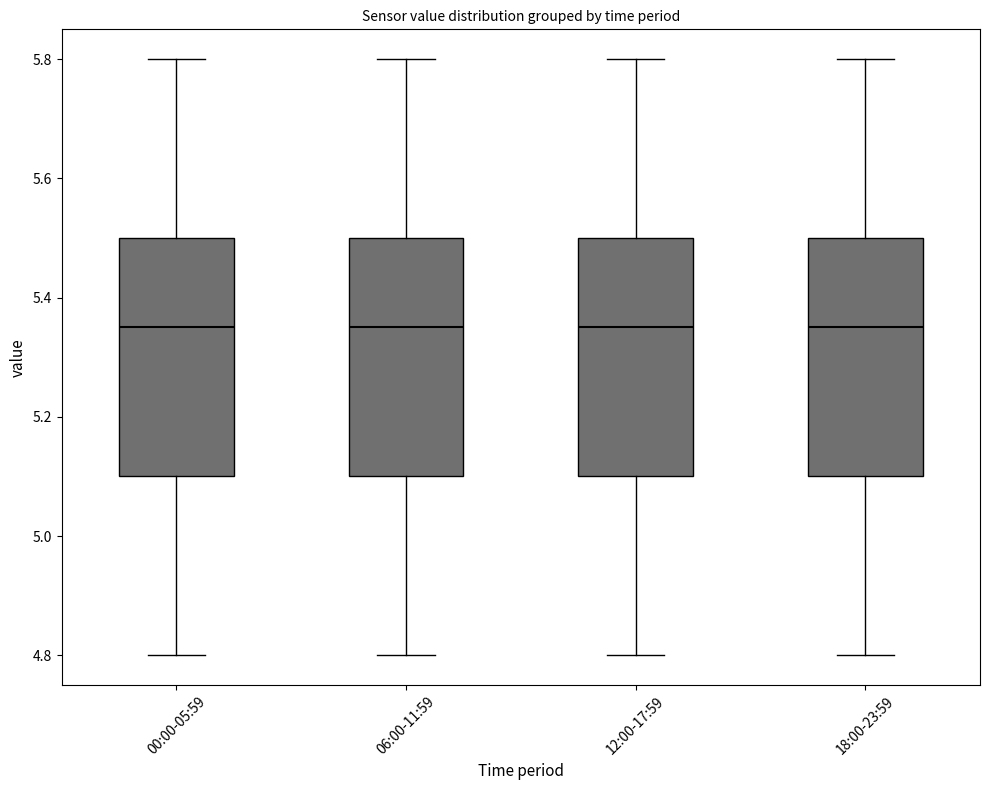

Reading left to right, transcribe this box plot: for each box, give where its median line is, the range the box spans, and where its two whiskers end, as read against the y-axis. The values are not printed on the chart, so give them approximately, as read against the axis.

00:00-05:59: median 5.36, box 5.10 to 5.50, whiskers 4.80 to 5.80
06:00-11:59: median 5.36, box 5.10 to 5.50, whiskers 4.80 to 5.80
12:00-17:59: median 5.36, box 5.10 to 5.50, whiskers 4.80 to 5.80
18:00-23:59: median 5.36, box 5.10 to 5.50, whiskers 4.80 to 5.80